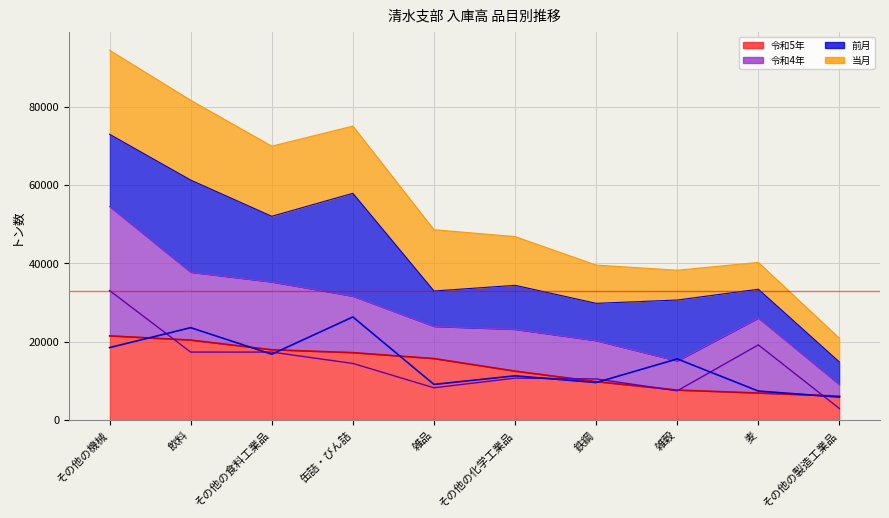

What is the value of the 令和5年 point at the 8th from the left?

7610